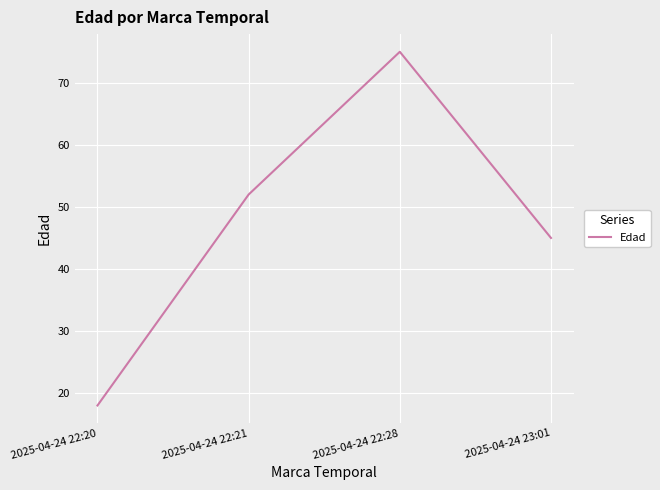

List the labels in order of value, smallest first.

2025-04-24 22:20, 2025-04-24 23:01, 2025-04-24 22:21, 2025-04-24 22:28